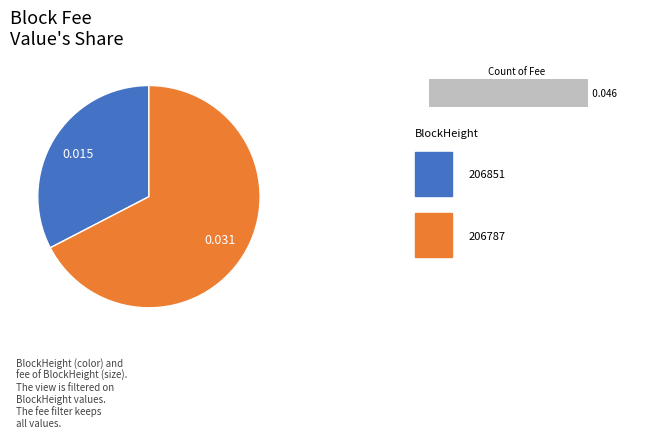

To the nearest percent, what is the average slice percentage?

50%